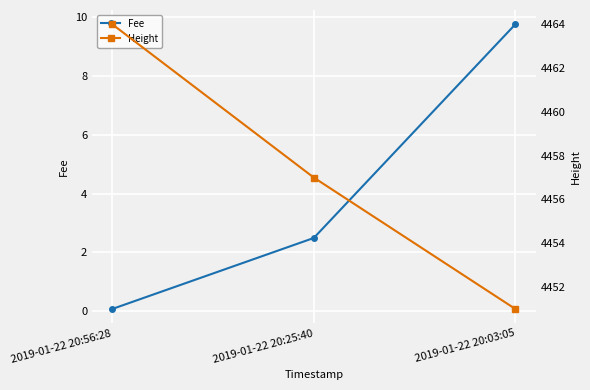

What is the difference between the maximum and second lowest values in the Height series?

7.0